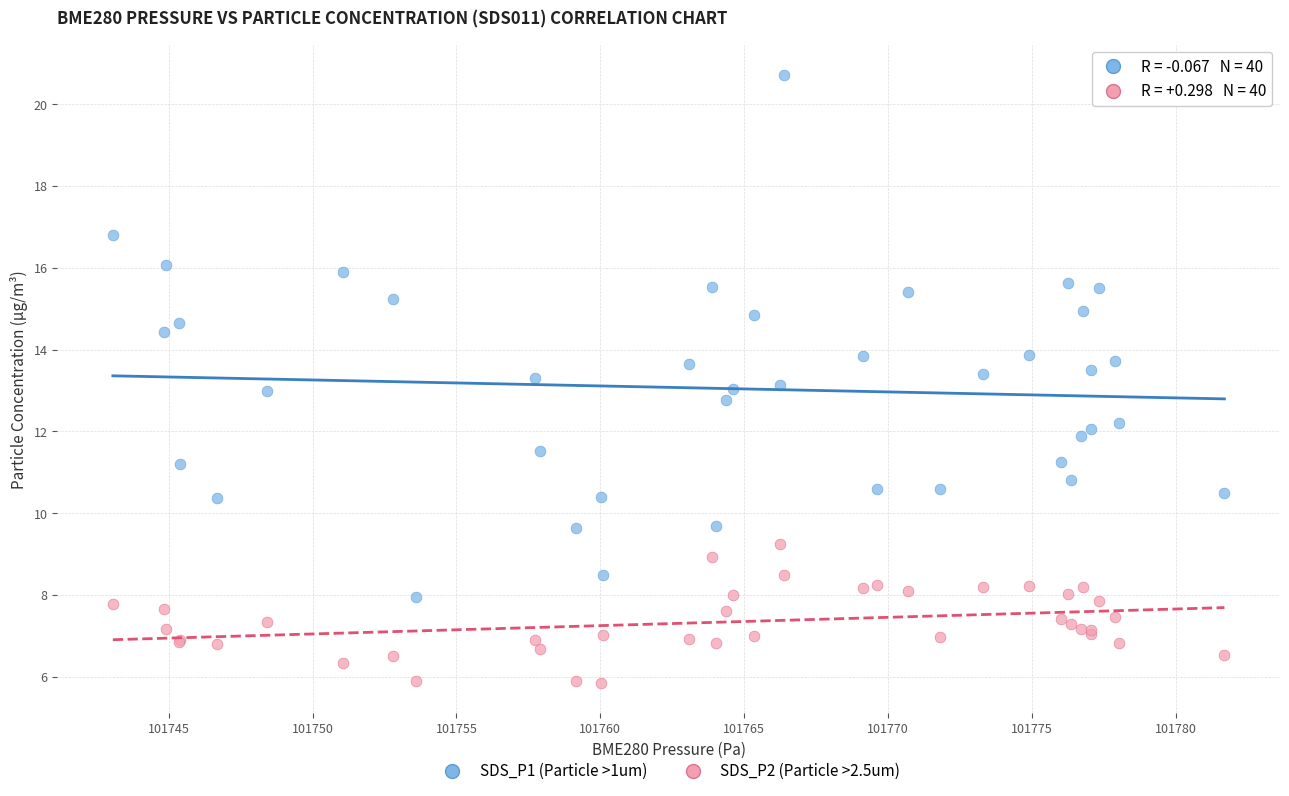

What are all the series names shown in the legend?

SDS_P1 (Particle >1um), SDS_P2 (Particle >2.5um)